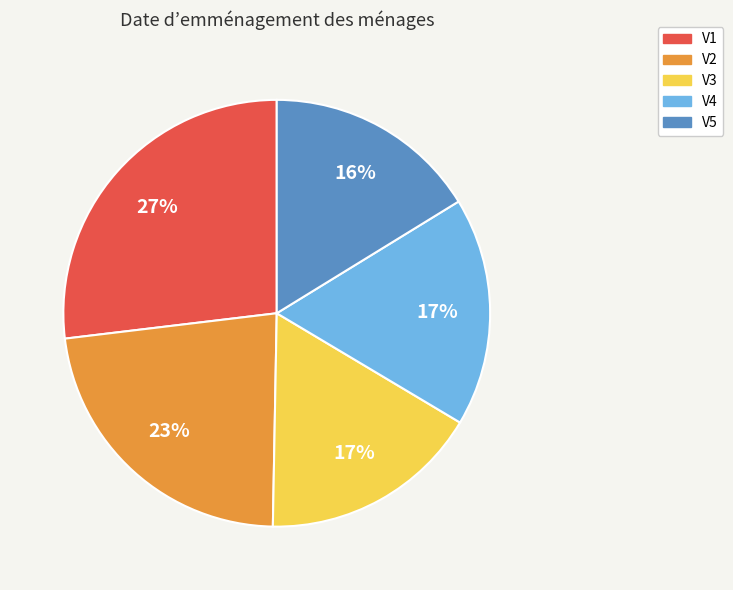

To the nearest percent, what portion does V3 represent?

17%